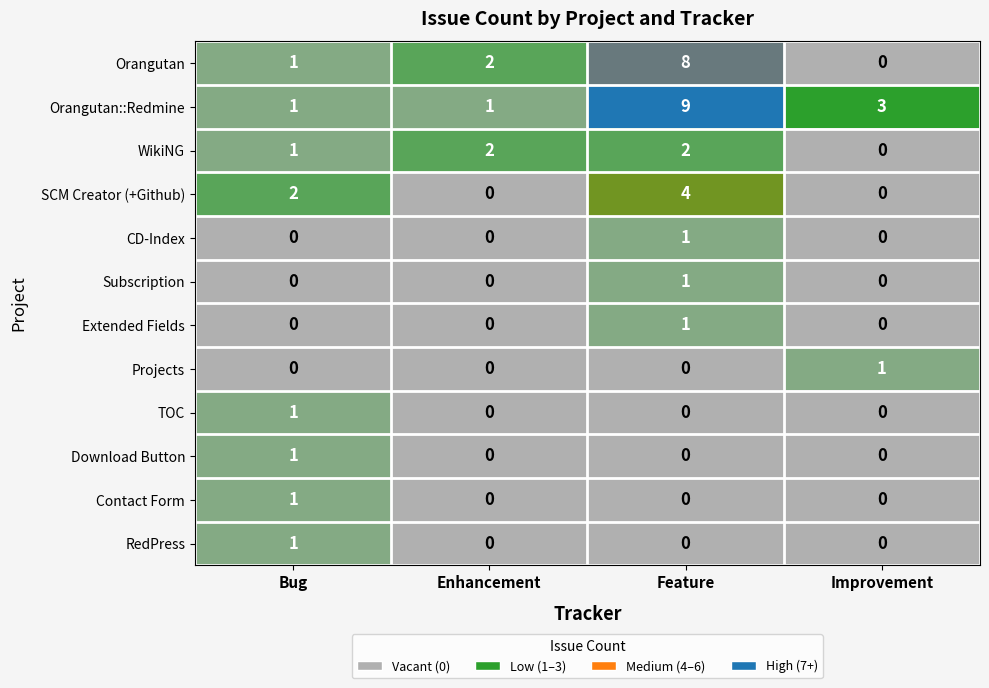

How many data points does each series have?

4